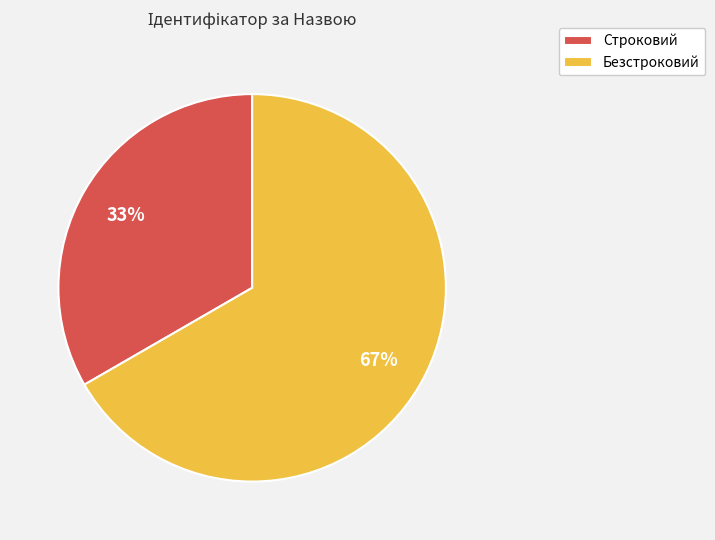

To the nearest percent, what portion does Безстроковий represent?

67%